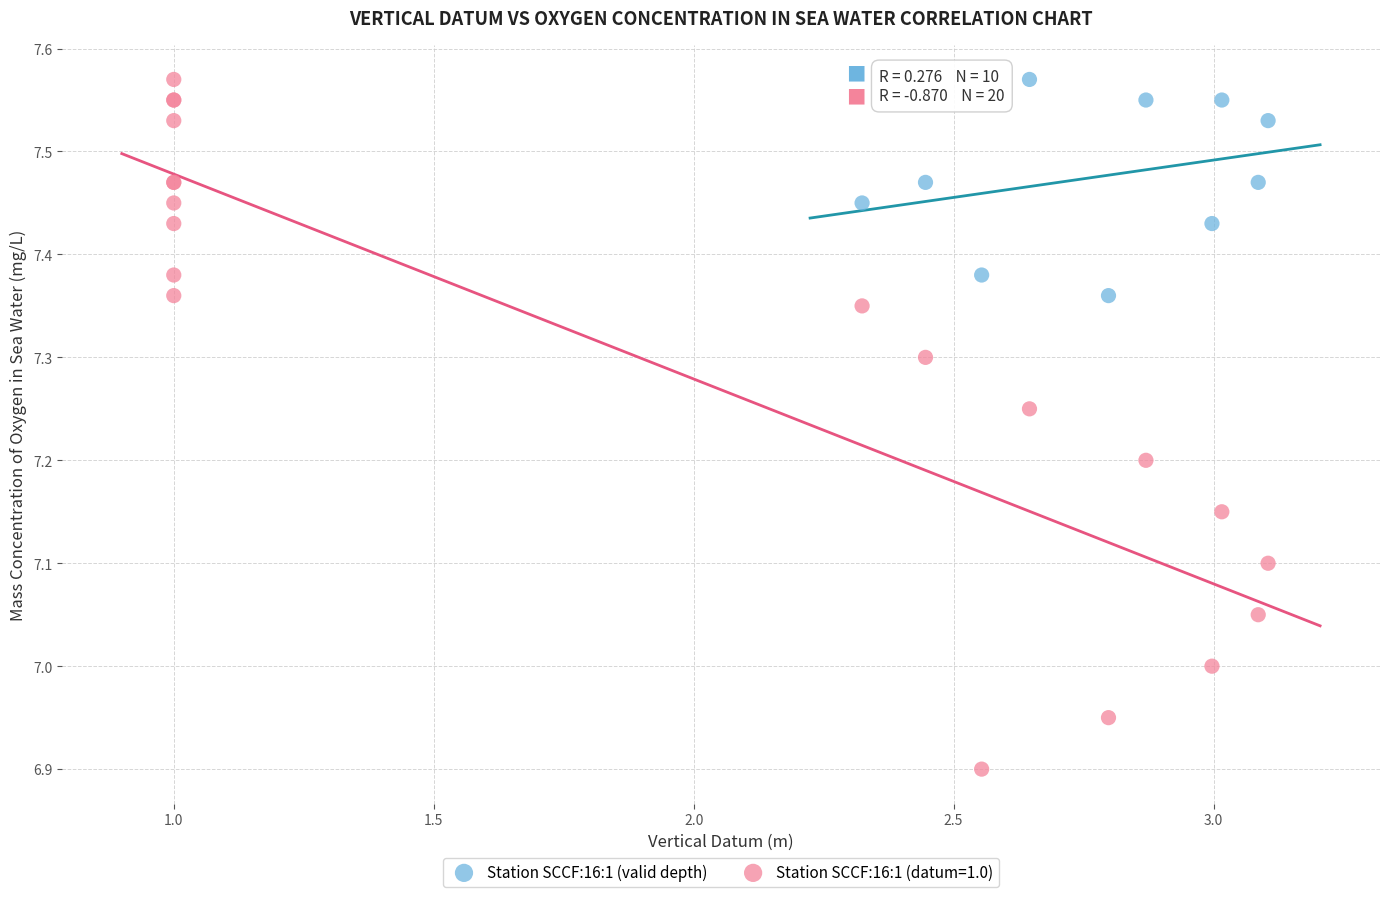

Which series reaches the minimum Y coordinate?

Station SCCF:16:1 (datum=1.0)